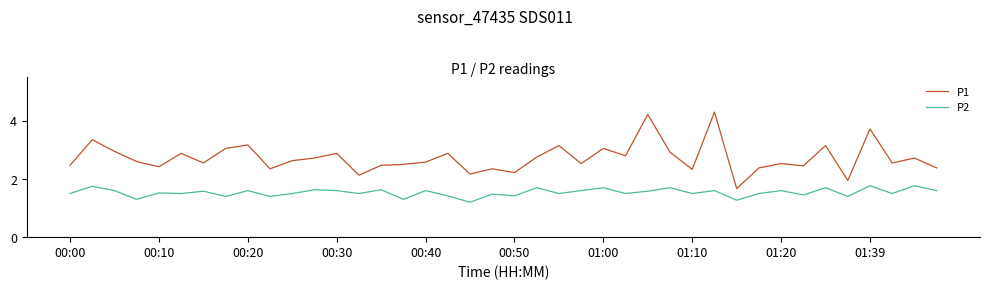

Which series has the largest range (max minus min)?

P1